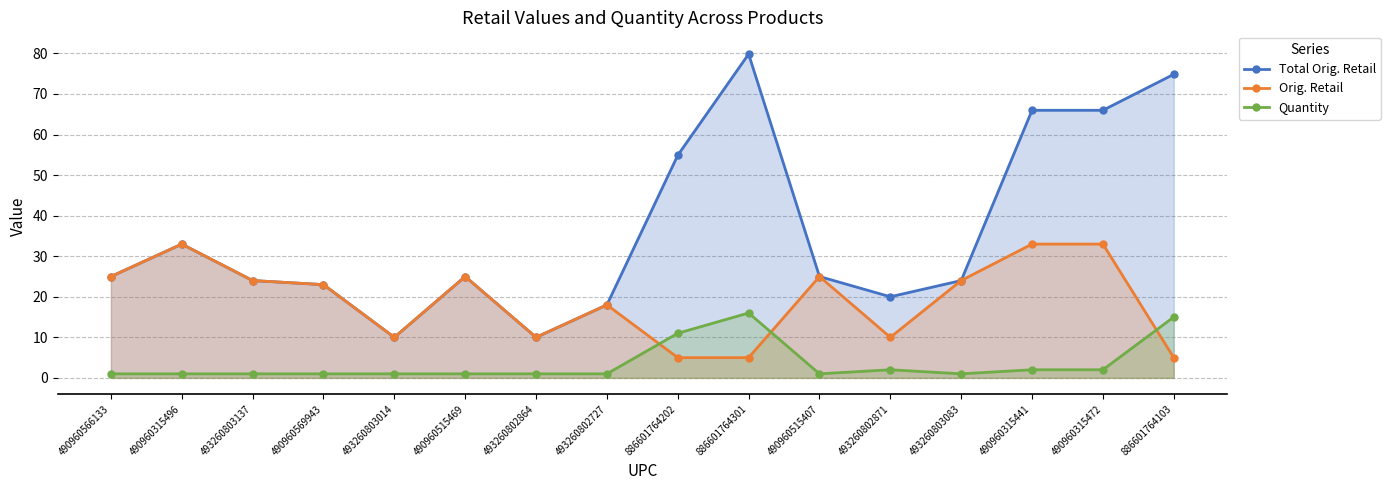

How many values in the Orig. Retail series are below 24?

8